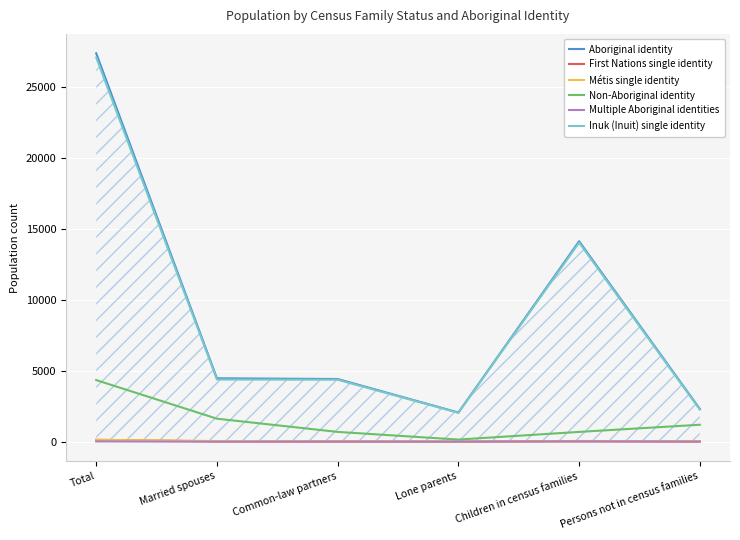

The value of Métis single identity at Persons not in census families is 25. True or false?

True